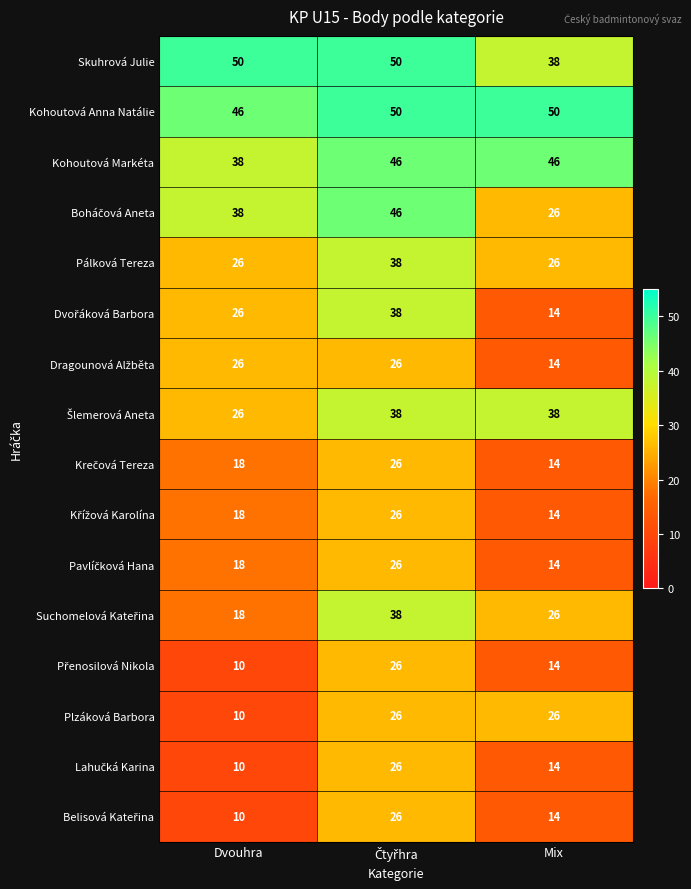

At which label is Kohoutová Markéta closest to 42?

Dvouhra